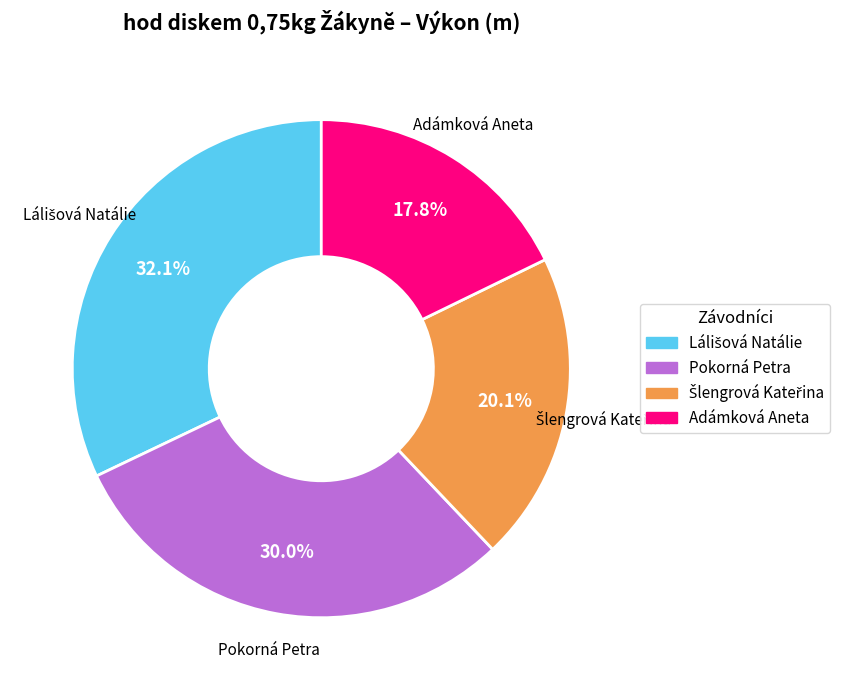

True or false: Adámková Aneta accounts for 31% of the total.

False